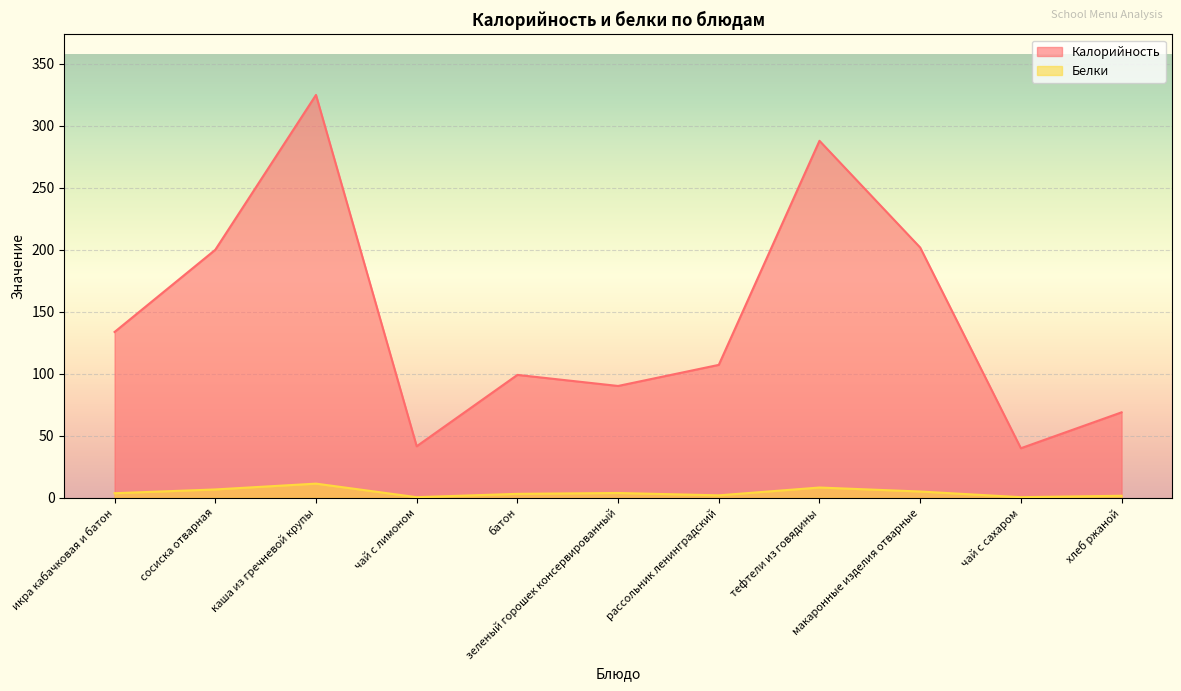

Count the number of data series in this chart.

2